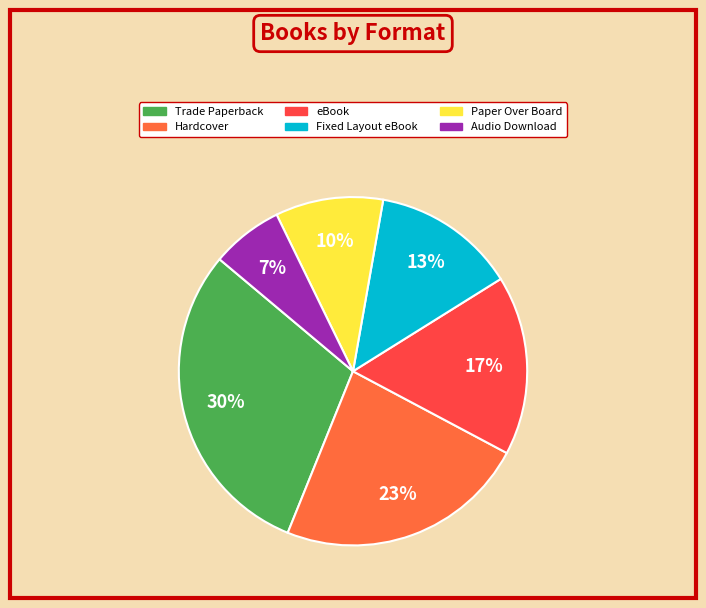

True or false: Hardcover accounts for 23% of the total.

True